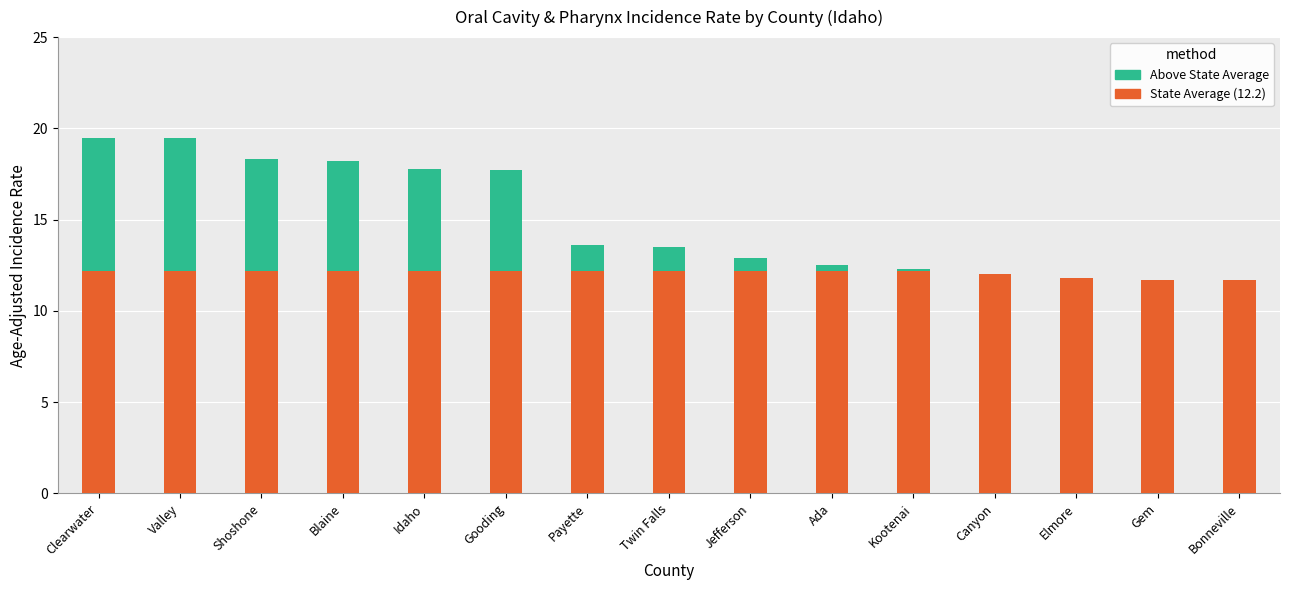

What is the total value across all series at Canyon?

12.0